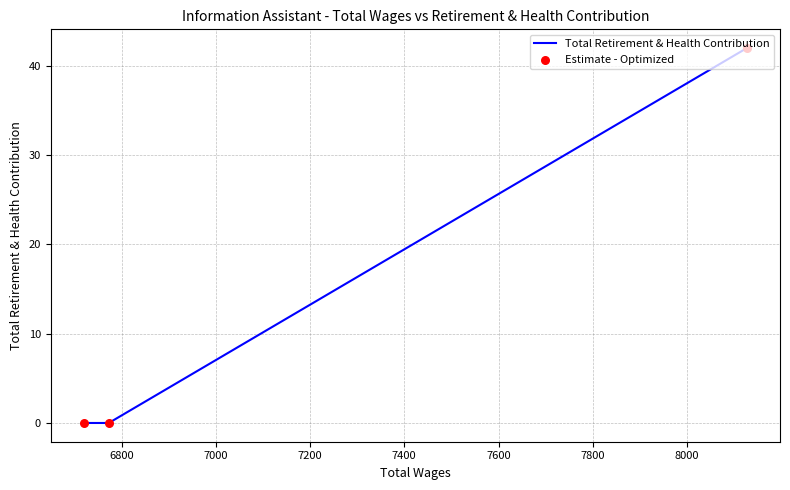

At how many categories does at least one series exceed 10?

1